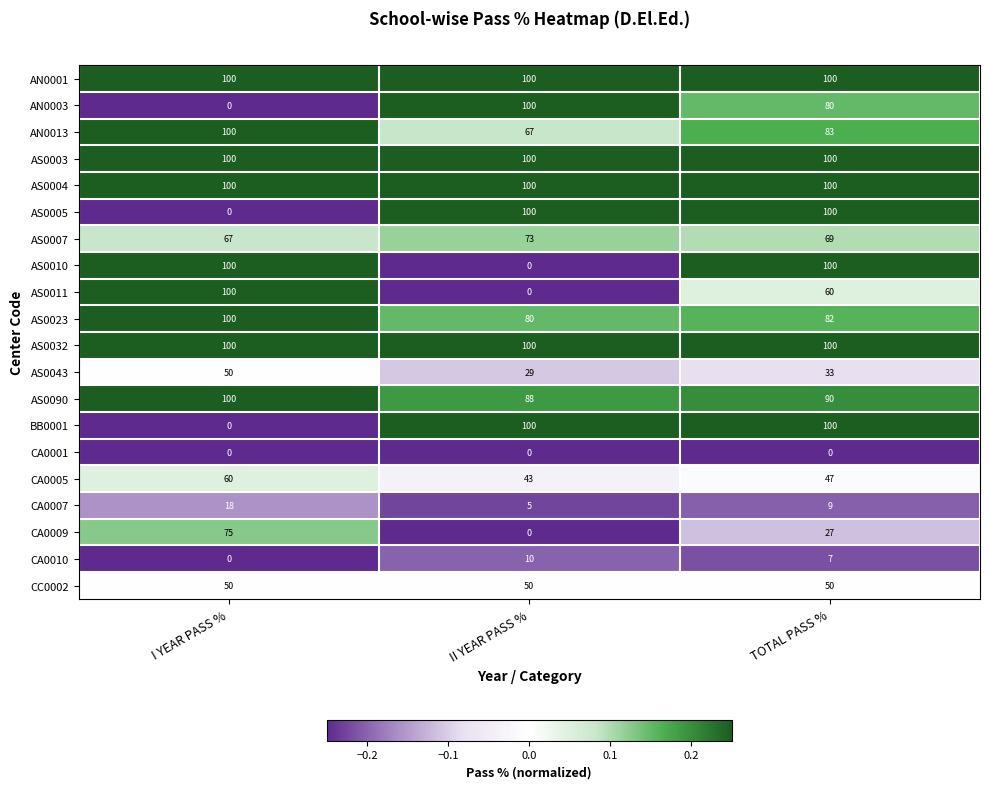

At which category is the sum across all series the highest?

TOTAL PASS %